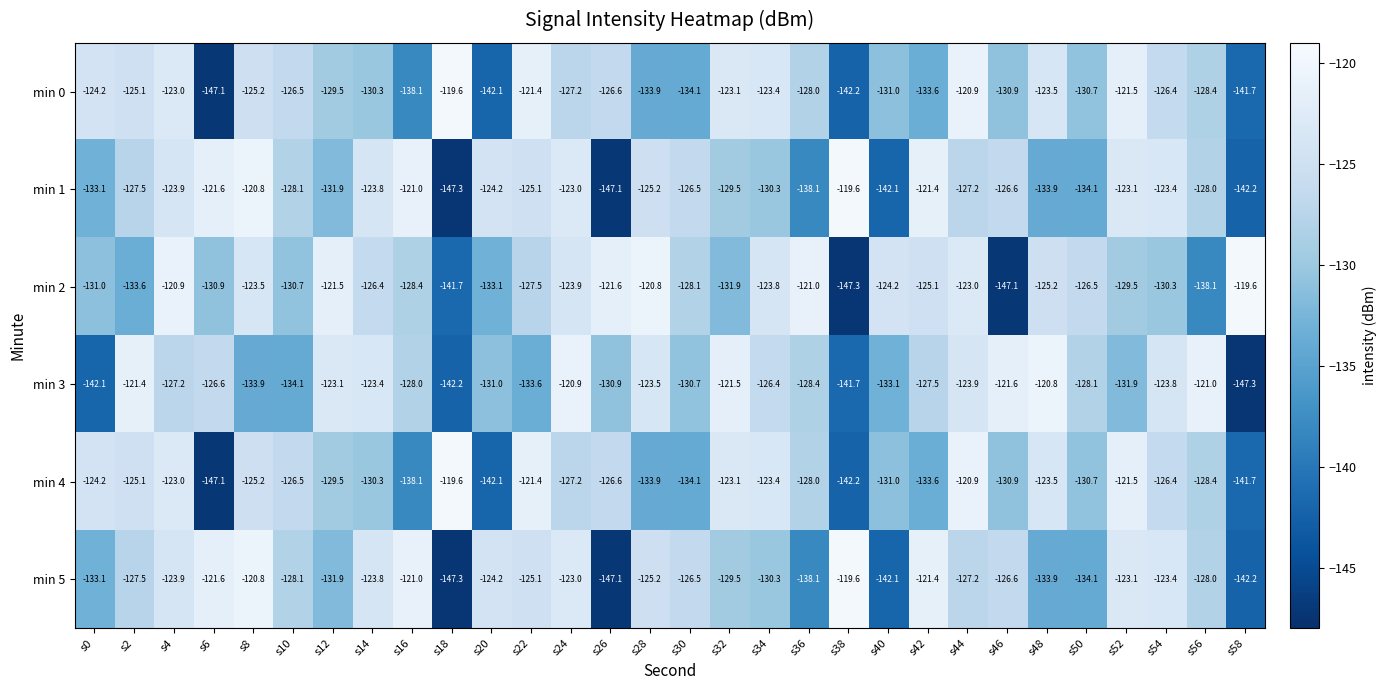

Between s16 and s38, which series saw the biggest shift?

min 2